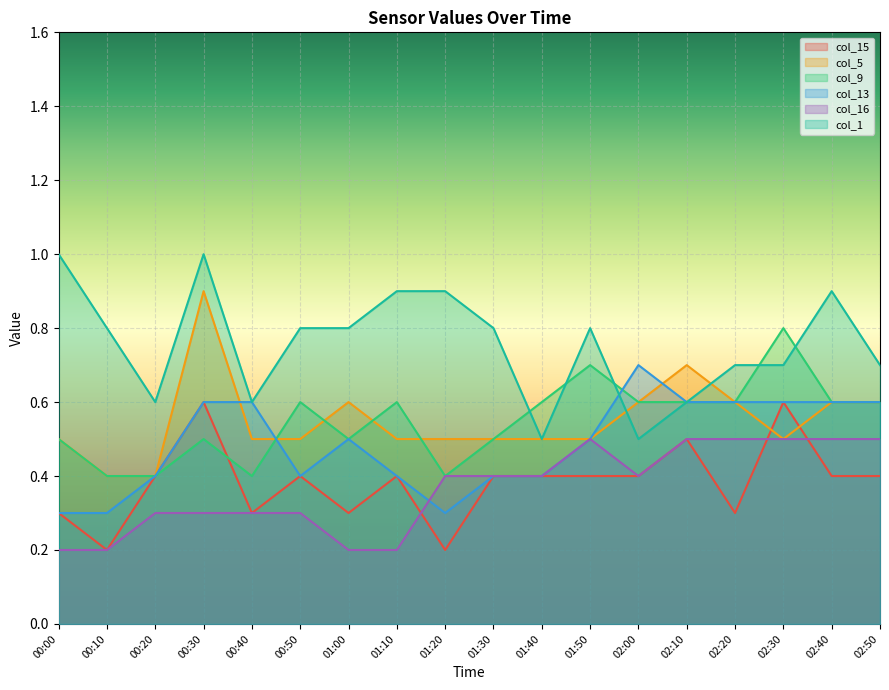

What position from the right is 00:20?

16